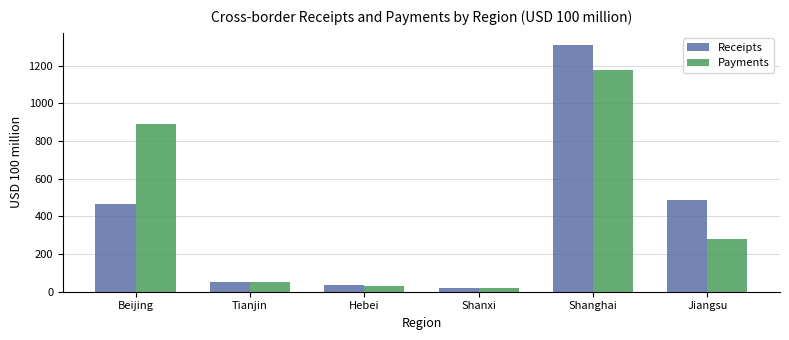

Reading left to right, what are all the values shown in this chart?

Receipts: Beijing=468.1	Tianjin=51.2	Hebei=37.5	Shanxi=18.2	Shanghai=1308.2	Jiangsu=484.2
Payments: Beijing=891.4	Tianjin=50.6	Hebei=29.6	Shanxi=22.4	Shanghai=1177.0	Jiangsu=280.9